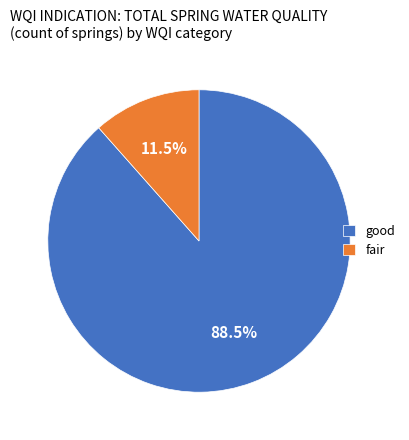

Which slice is the smallest?

fair